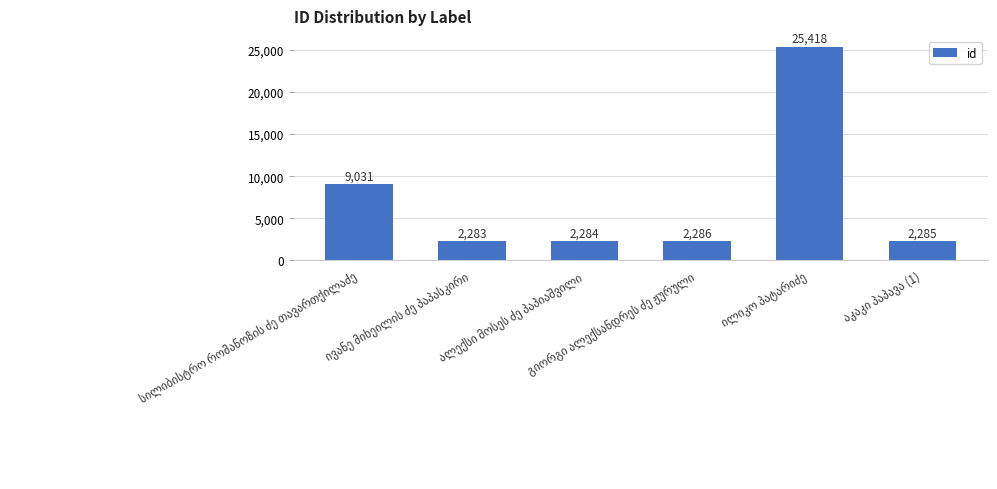

What is the maximum value shown in the chart?

25418